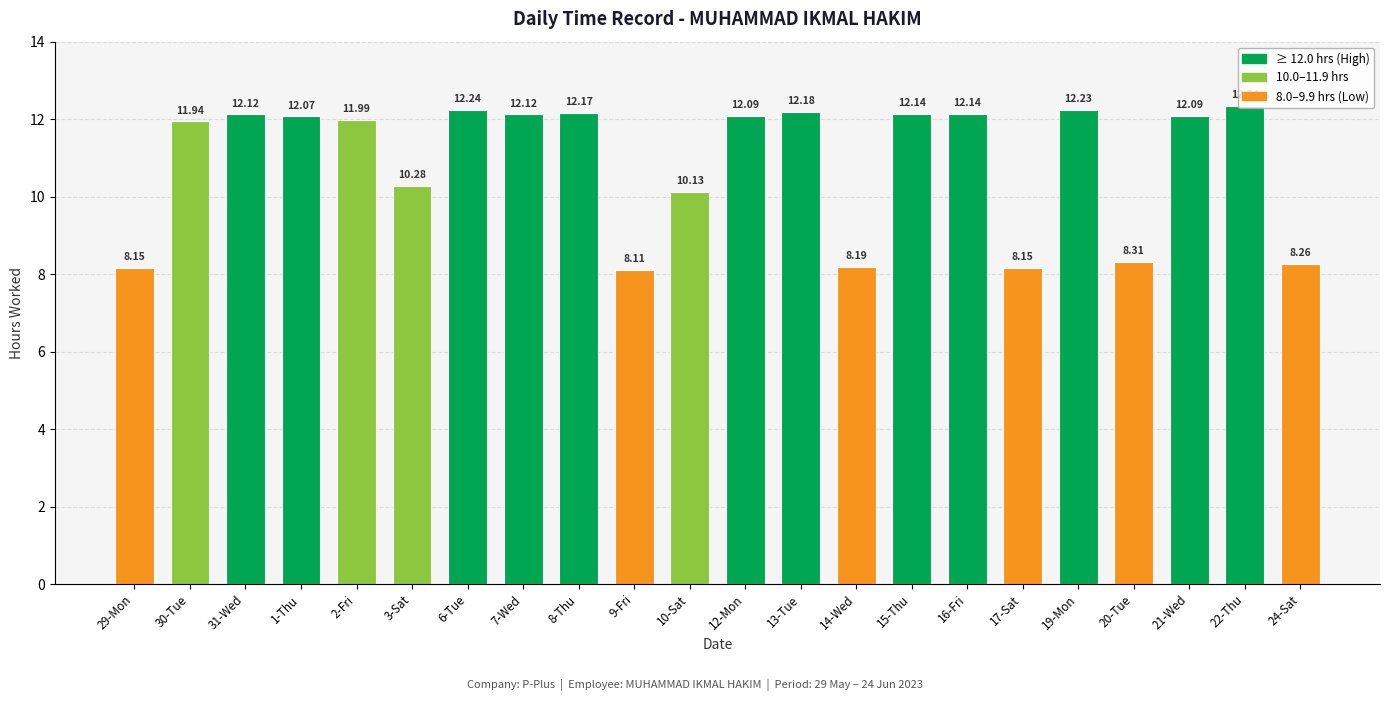

What is the difference between the maximum and minimum values?

4.2